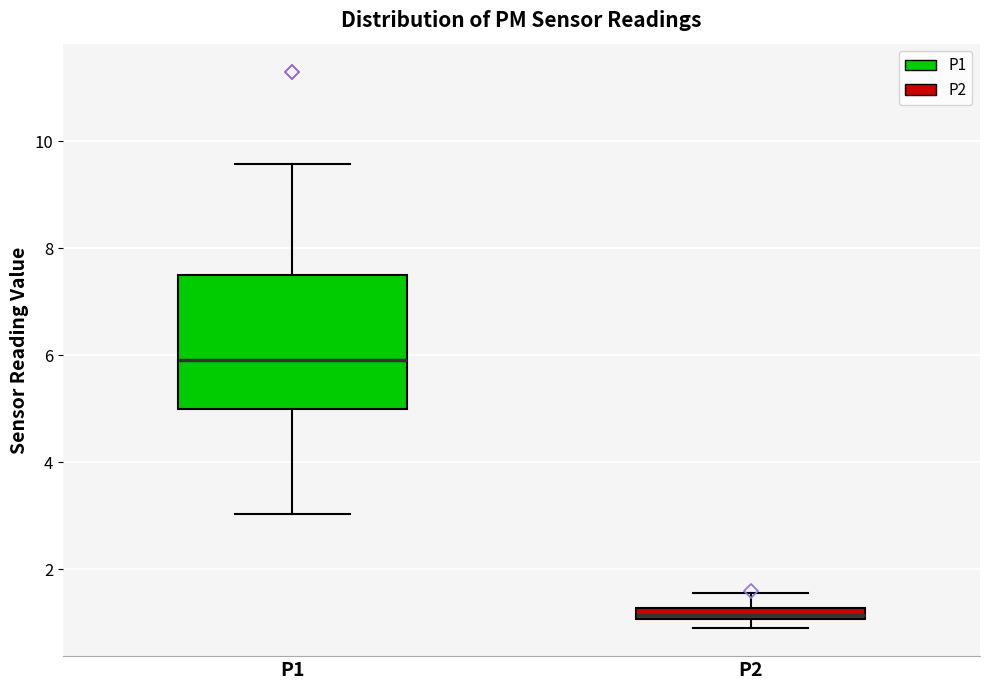

Which box has the highest median line?

P1